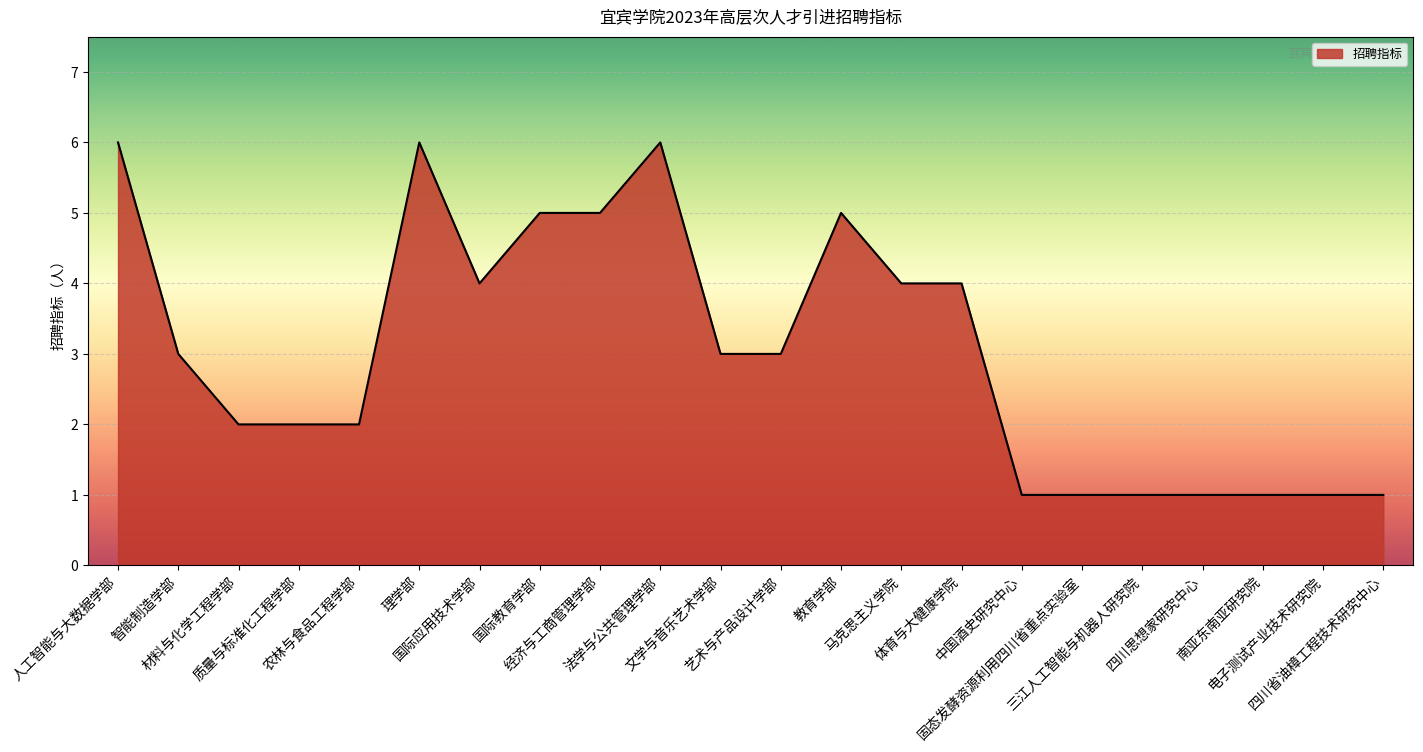

How many lines are shown in the chart?

1